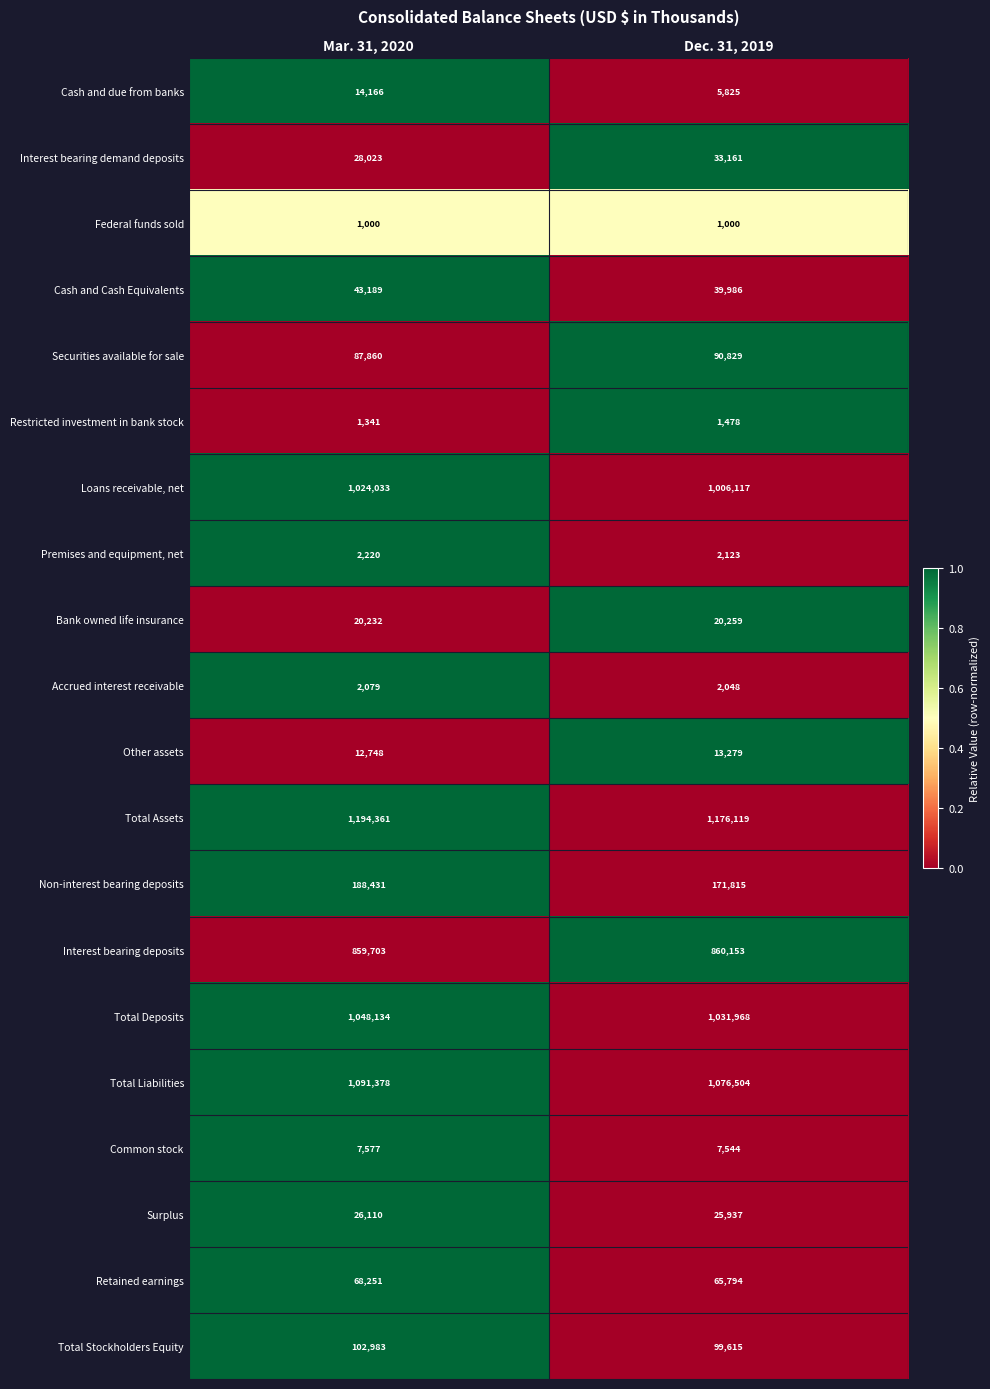

Which series changed the most between Mar. 31, 2020 and Dec. 31, 2019?

Total Assets